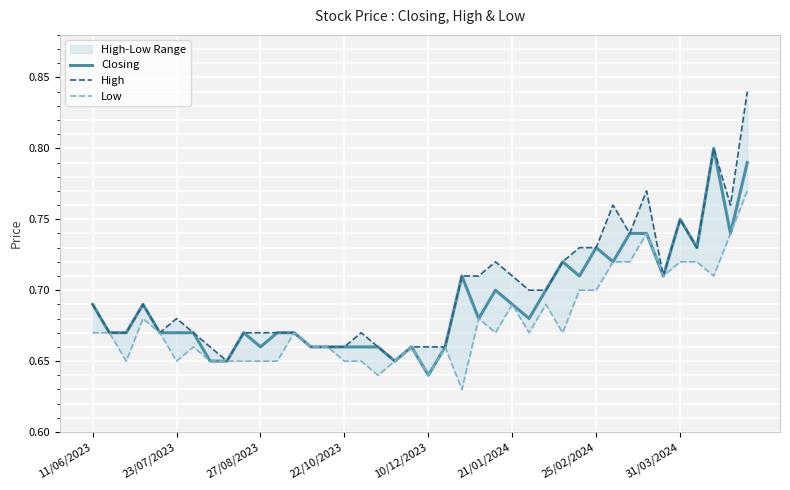

Where is Closing nearest to the value 0?

10/12/2023